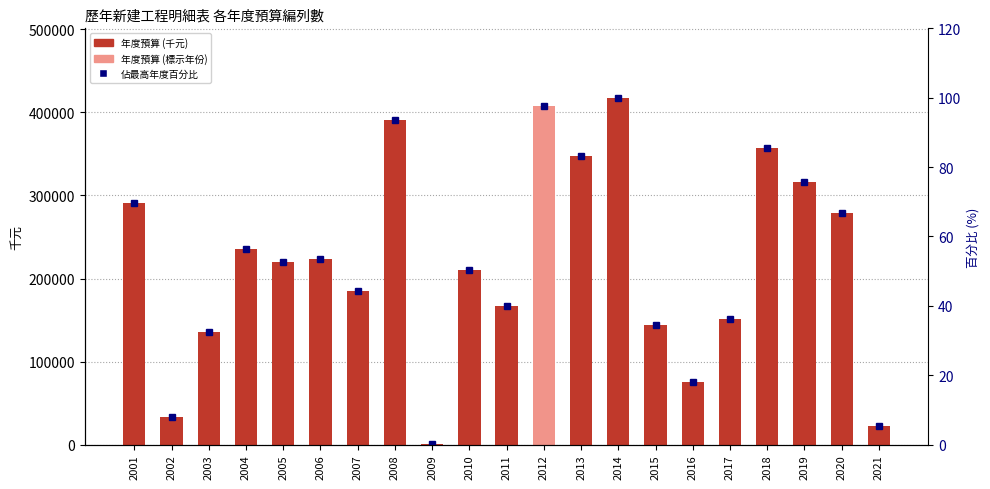

Reading left to right, transcribe all the data shown in this chart.

各年度預算 (千元): 291347.0	33443.0	136010.0	234946.0	220000.0	224000.0	185000.0	390931.0	626.0	210375.0	167104.0	408220.0	347200.0	417800.0	144261.0	75036.0	151000.0	357310.0	316000.0	279130.0	22266.0
佔最高年度百分比: 69.7	8.0	32.6	56.2	52.7	53.6	44.3	93.6	0.1	50.4	40.0	97.7	83.1	100.0	34.5	18.0	36.1	85.5	75.6	66.8	5.3